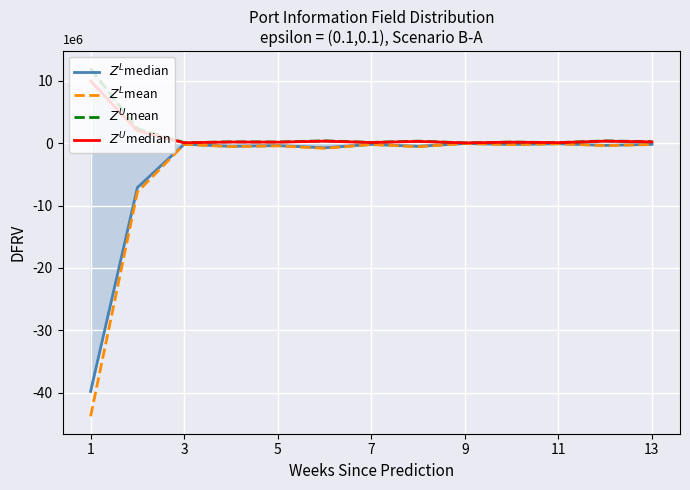

What is the difference between the highest and lowest values at 5?

616666.7